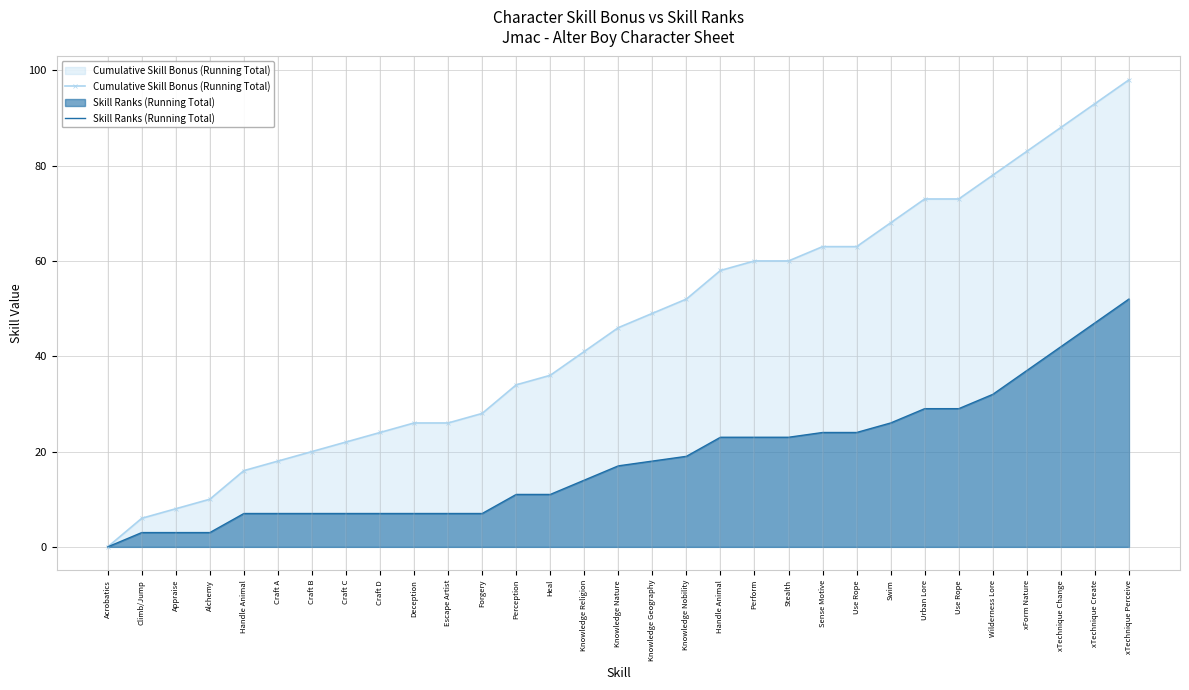

What is the difference between the maximum and minimum values in the Cumulative Skill Bonus (Running Total) series?

98